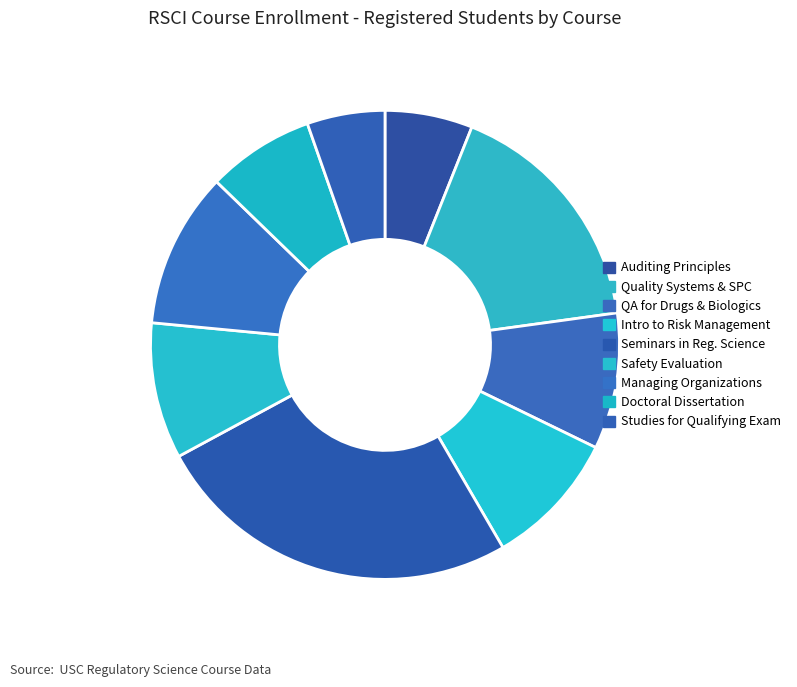

Rank the categories by value from lowest to highest.

Studies for the Qualifying Exam, Auditing Principles, Doctoral Dissertation, Quality Assurance for Drugs and Biologics, Introduction to Risk Management, Safety Evaluation during Drug Development, Managing Organizations and Human Resources, Quality Systems and Statistical Process Control, Seminars in Regulatory Science